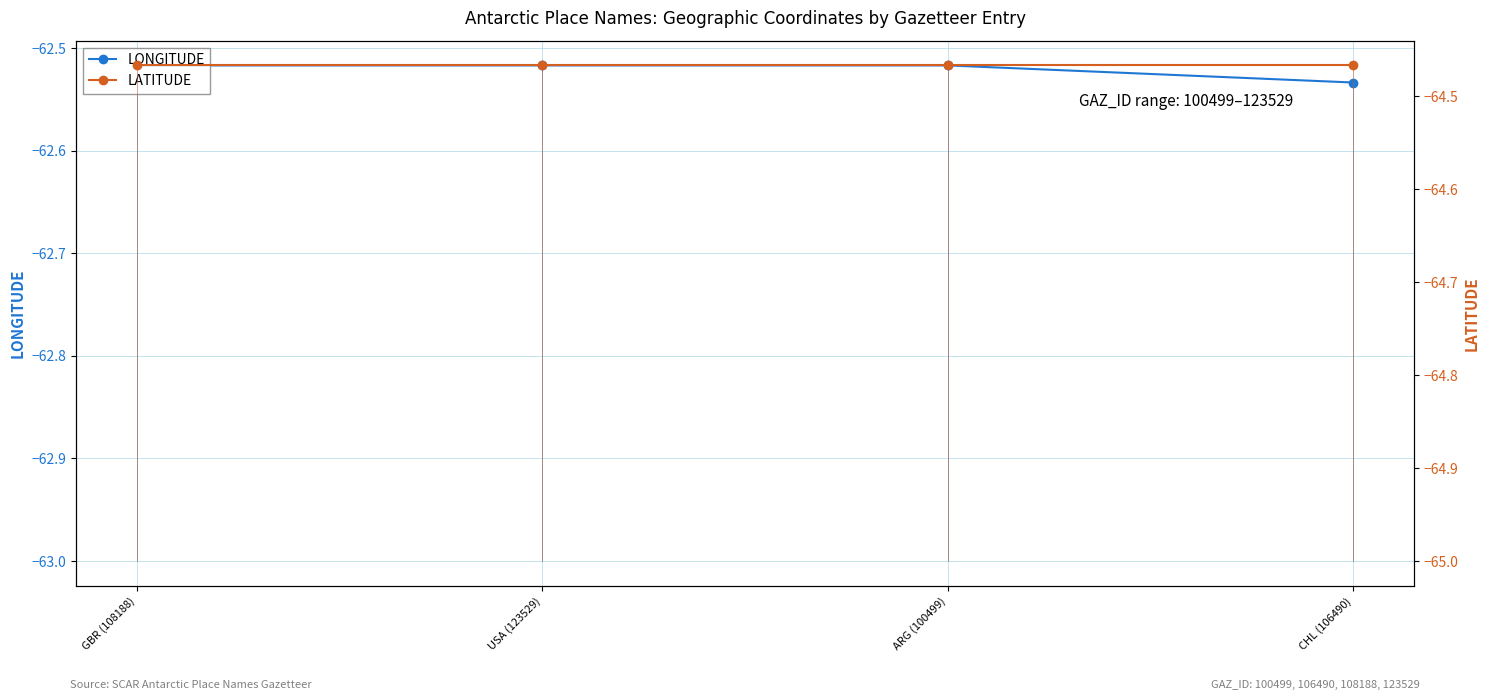

What is the sum of the LONGITUDE values at USA (123529) and CHL (106490)?

-125.1